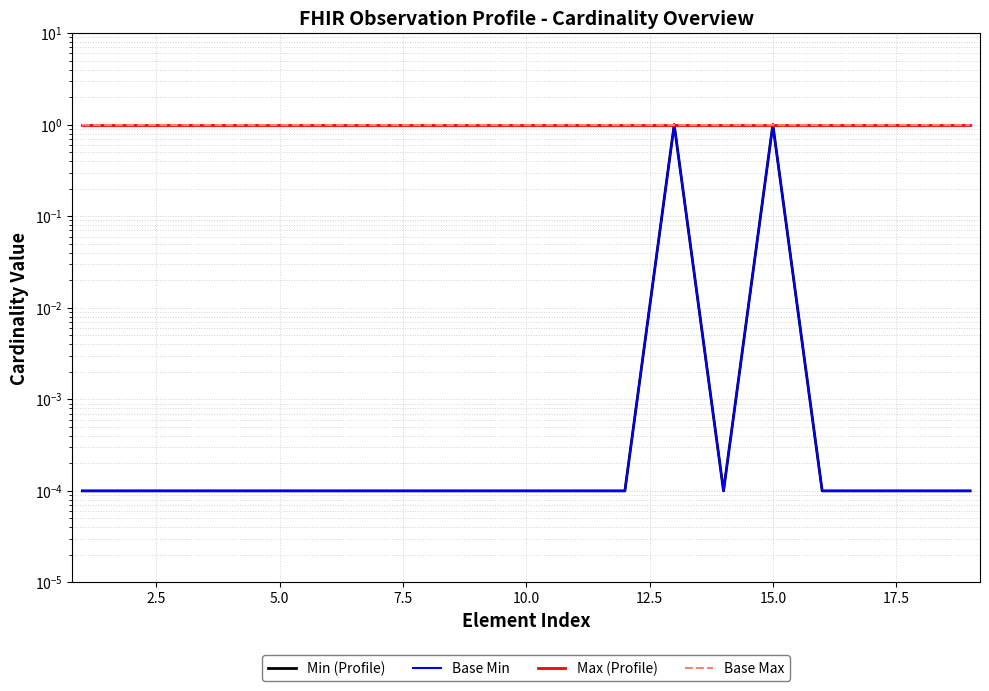

What are all the series names shown in the legend?

Min (Profile), Base Min, Max (Profile), Base Max